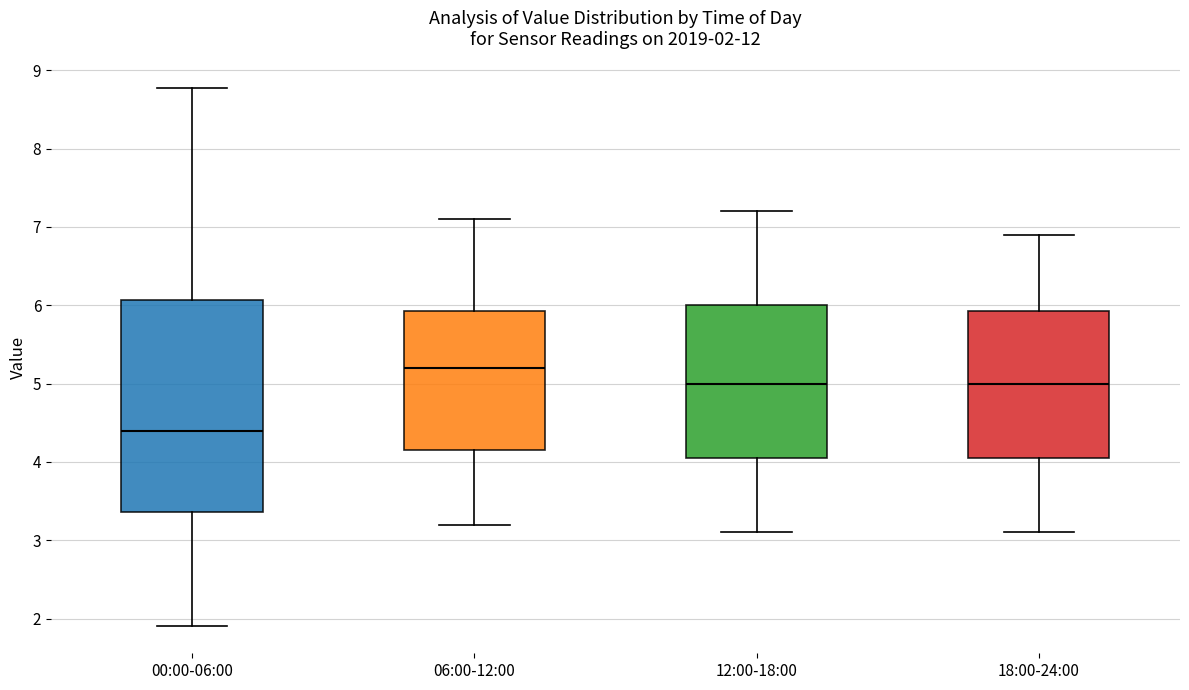

Which box has the highest median line?

06:00-12:00